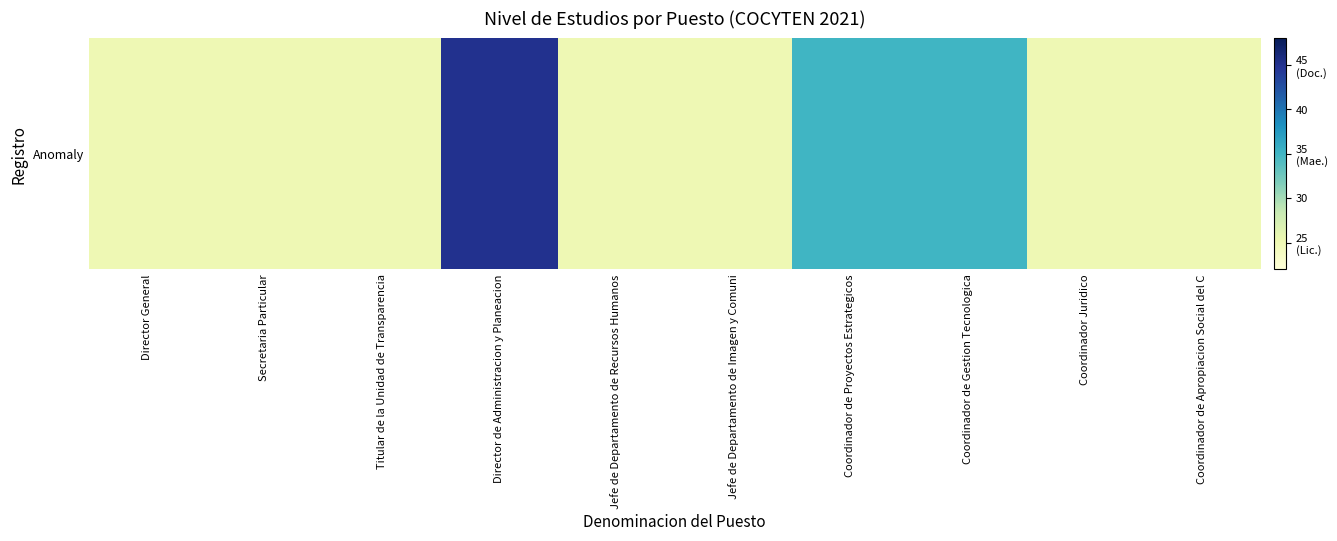

List the labels in order of value, smallest first.

Director General, Secretaria Particular, Titular de la Unidad de Transparencia, Jefe de Departamento de Recursos Humanos, Jefe de Departamento de Imagen y Comuni, Coordinador Juridico, Coordinador de Apropiacion Social del C, Coordinador de Proyectos Estrategicos, Coordinador de Gestion Tecnologica, Director de Administracion y Planeacion